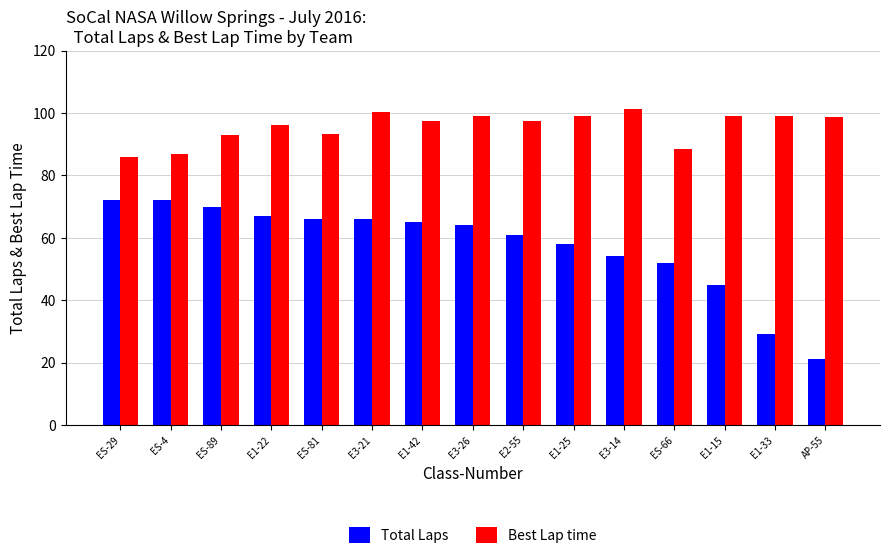

What is the sum of the Total Laps values at E3-26 and E1-22?

131.0